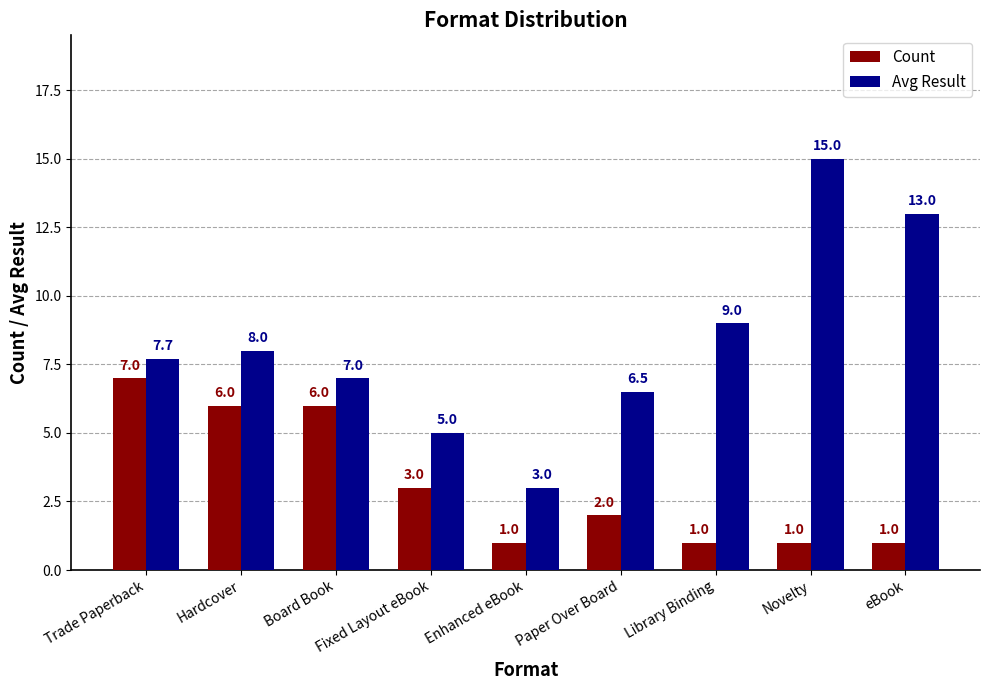

Rank the series by their average value, from highest to lowest.

Avg Result, Count